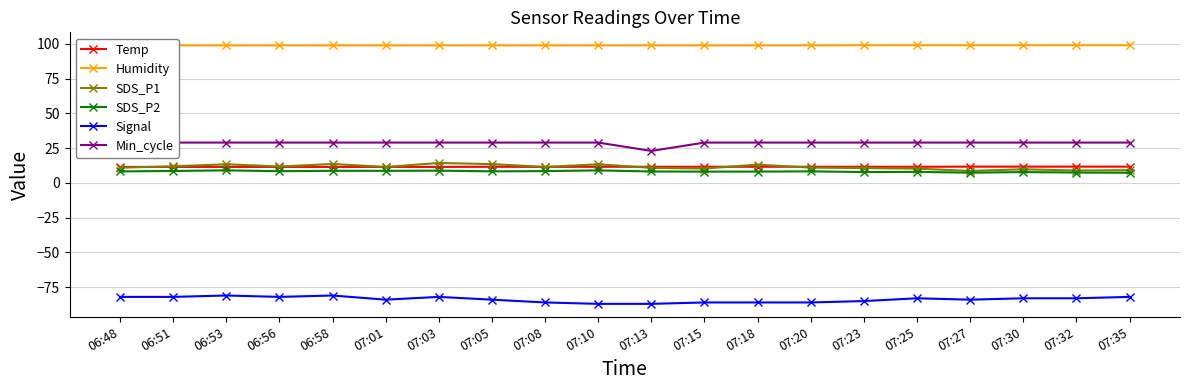

Is this an area chart (filled region under the line)?

No